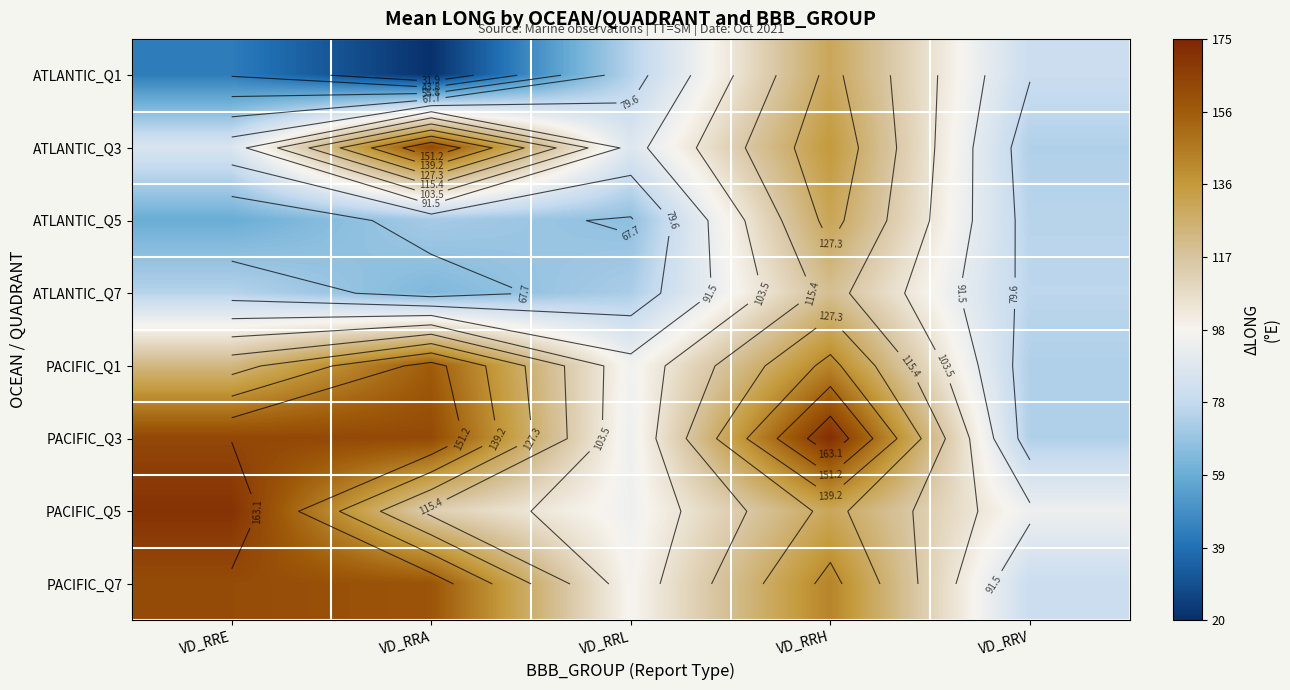

What is the lowest value of the ATLANTIC_Q1 series?

20.4